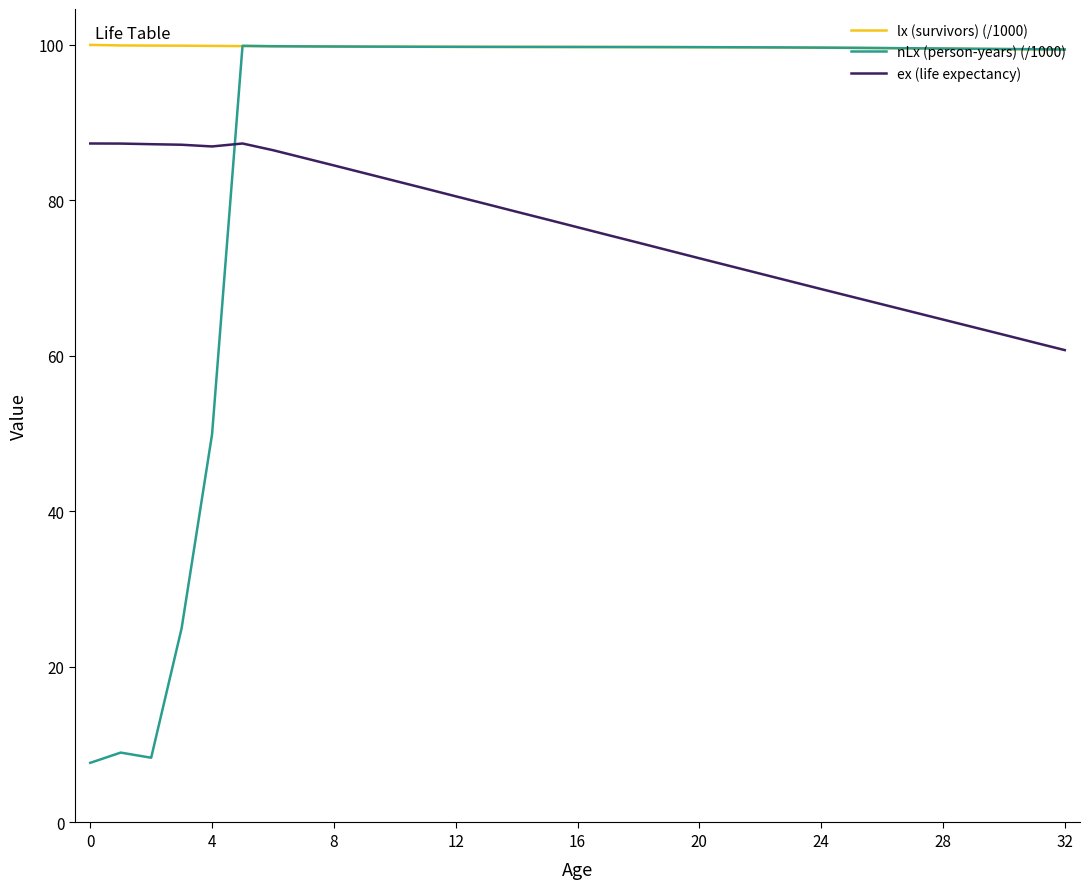

Which series has the widest spread of values?

nLx (person-years) (/1000)